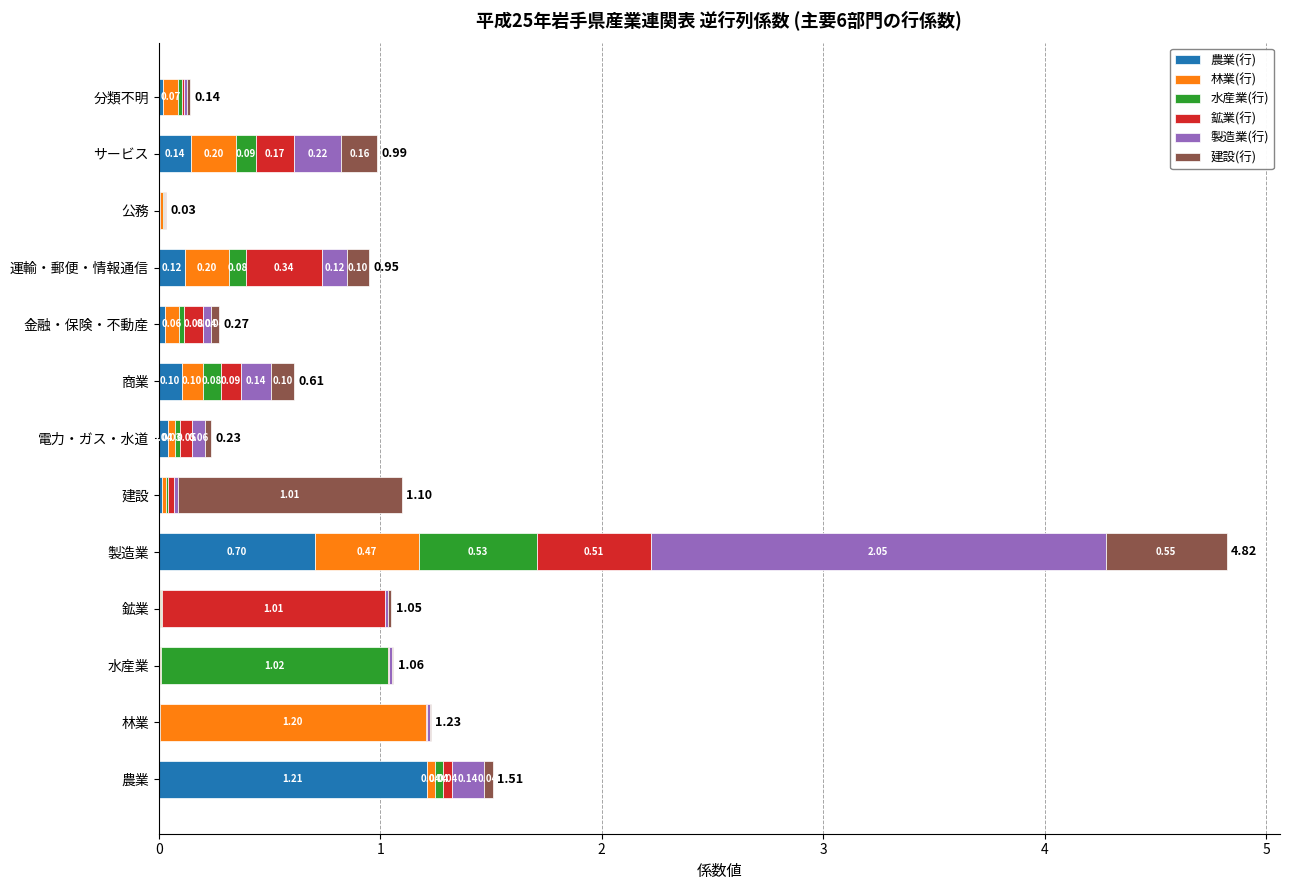

At which label does 農業(行) reach its peak?

農業